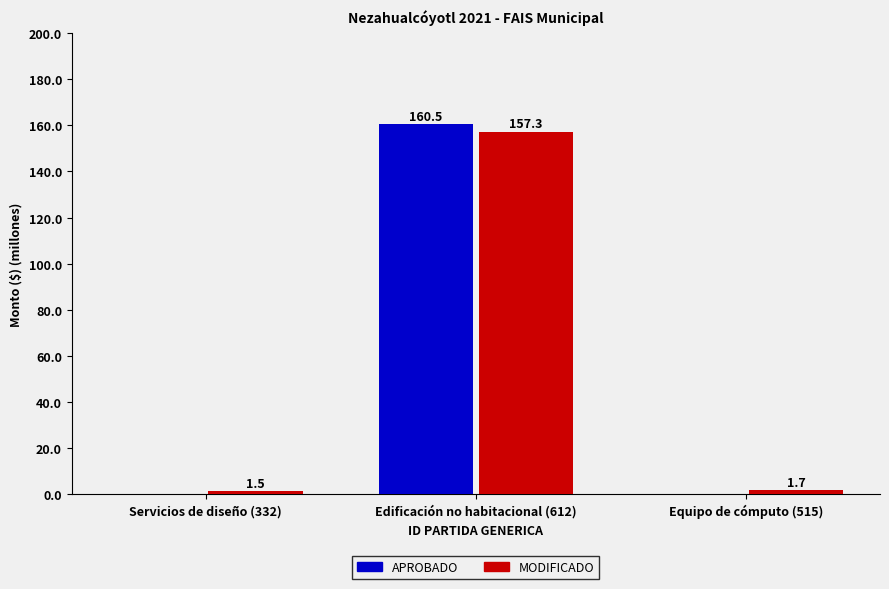

At which label does MODIFICADO reach its peak?

Edificación no habitacional (612)